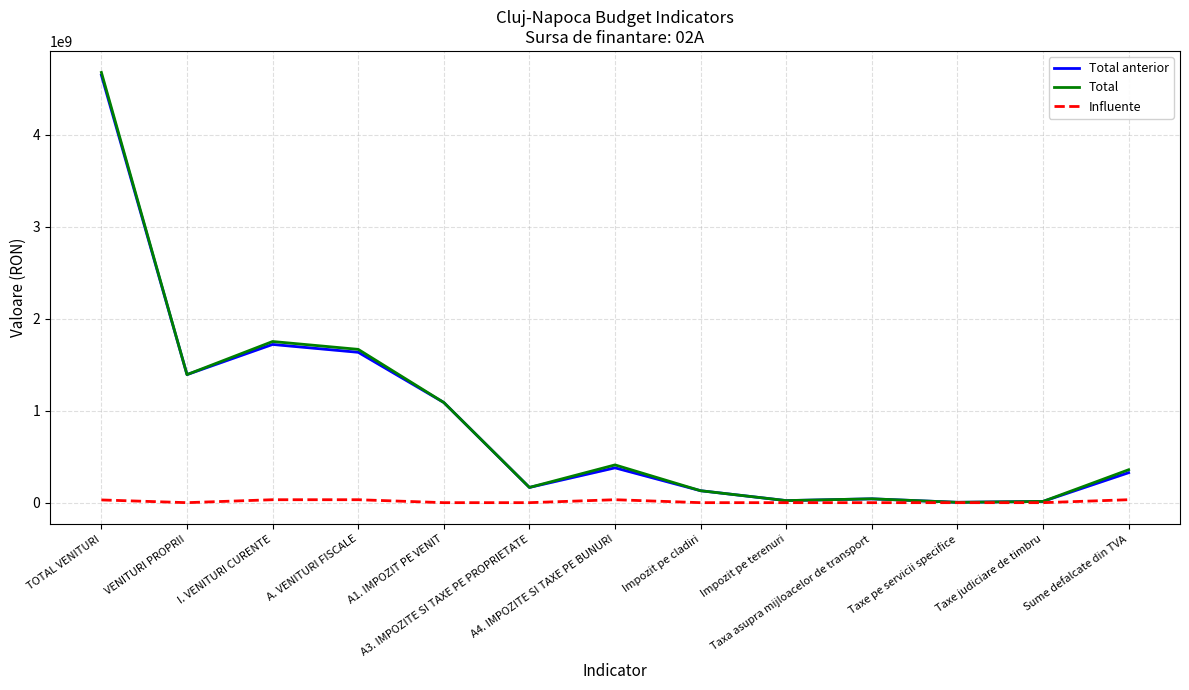

Reading left to right, list all the values displayed in this chart.

Total anterior: TOTAL VENITURI=4647730814	VENITURI PROPRII=1392333093	I. VENITURI CURENTE=1720127147	A. VENITURI FISCALE=1634708229	A1. IMPOZIT PE VENIT=1089007000	A3. IMPOZITE SI TAXE PE PROPRIETATE=165551000	A4. IMPOZITE SI TAXE PE BUNURI=378523229	Impozit pe cladiri=129747000	Impozit pe terenuri=22305000	Taxa asupra mijloacelor de transport=41758000	Taxe pe servicii specifice=3646000	Taxe judiciare de timbru=13499000	Sume defalcate din TVA=325808000
Total: TOTAL VENITURI=4677313530	VENITURI PROPRII=1392333093	I. VENITURI CURENTE=1752110147	A. VENITURI FISCALE=1666691229	A1. IMPOZIT PE VENIT=1089007000	A3. IMPOZITE SI TAXE PE PROPRIETATE=165551000	A4. IMPOZITE SI TAXE PE BUNURI=410506229	Impozit pe cladiri=129747000	Impozit pe terenuri=22305000	Taxa asupra mijloacelor de transport=41758000	Taxe pe servicii specifice=3646000	Taxe judiciare de timbru=13499000	Sume defalcate din TVA=357791000
Influente: TOTAL VENITURI=29582716	VENITURI PROPRII=0	I. VENITURI CURENTE=31983000	A. VENITURI FISCALE=31983000	A1. IMPOZIT PE VENIT=0	A3. IMPOZITE SI TAXE PE PROPRIETATE=0	A4. IMPOZITE SI TAXE PE BUNURI=31983000	Impozit pe cladiri=0	Impozit pe terenuri=0	Taxa asupra mijloacelor de transport=0	Taxe pe servicii specifice=0	Taxe judiciare de timbru=0	Sume defalcate din TVA=31983000